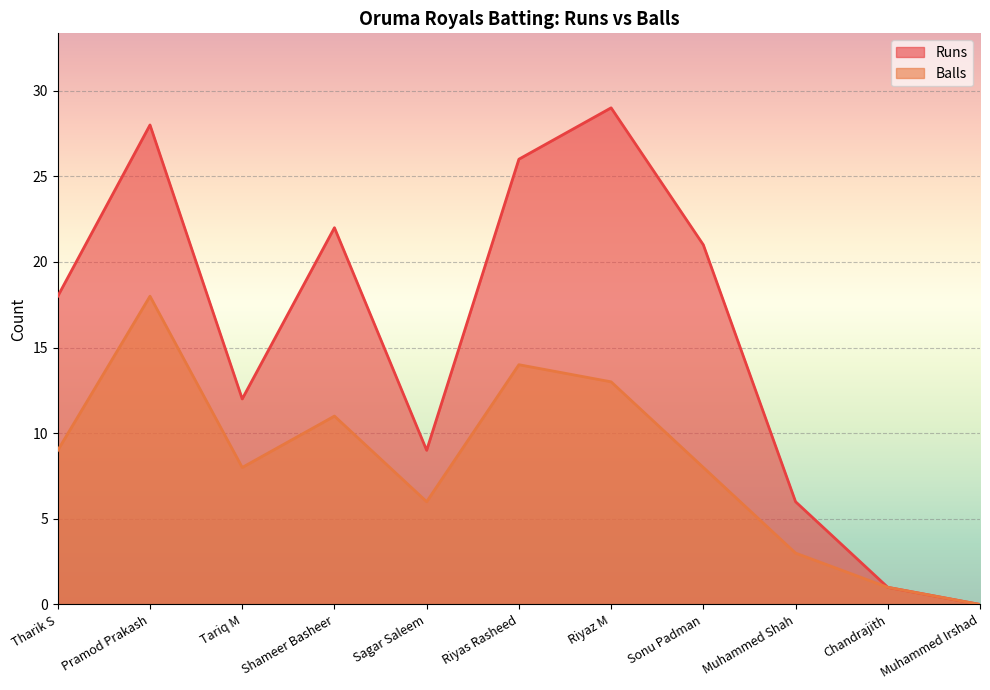

Count the number of data series in this chart.

2